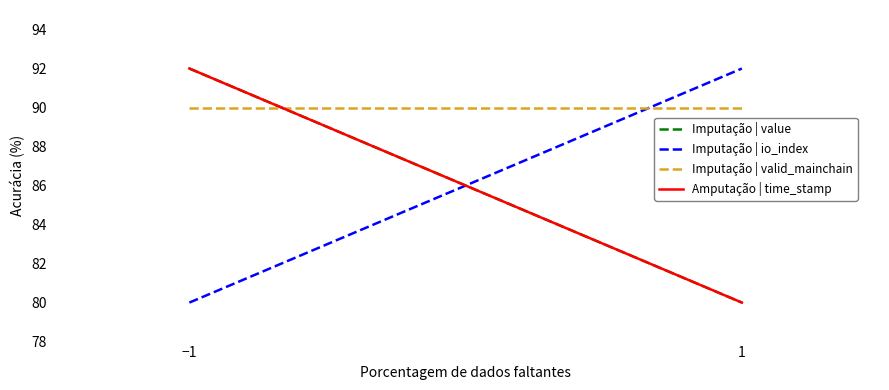

What is the maximum value shown in the chart?

92